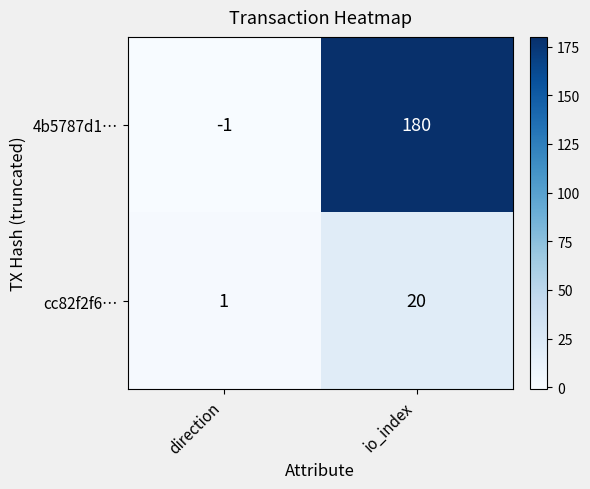

What is the maximum value shown in the chart?

180